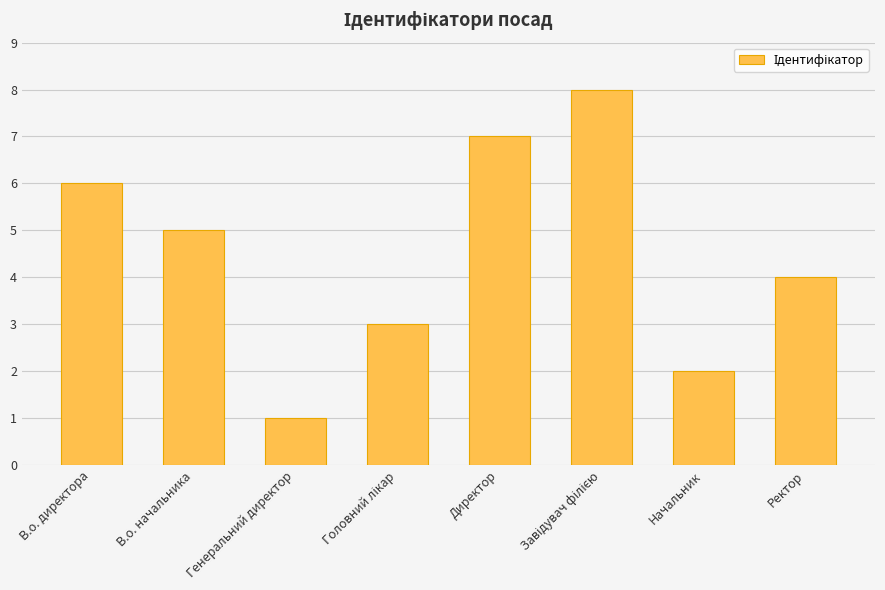

What is the sum of all values?

36